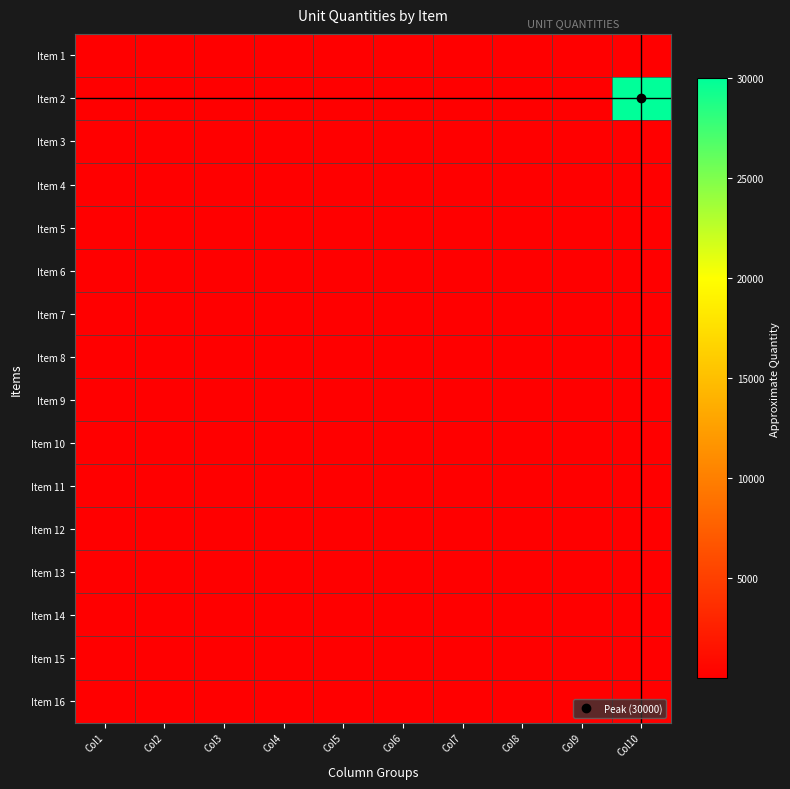

How many data points does each series have?

10